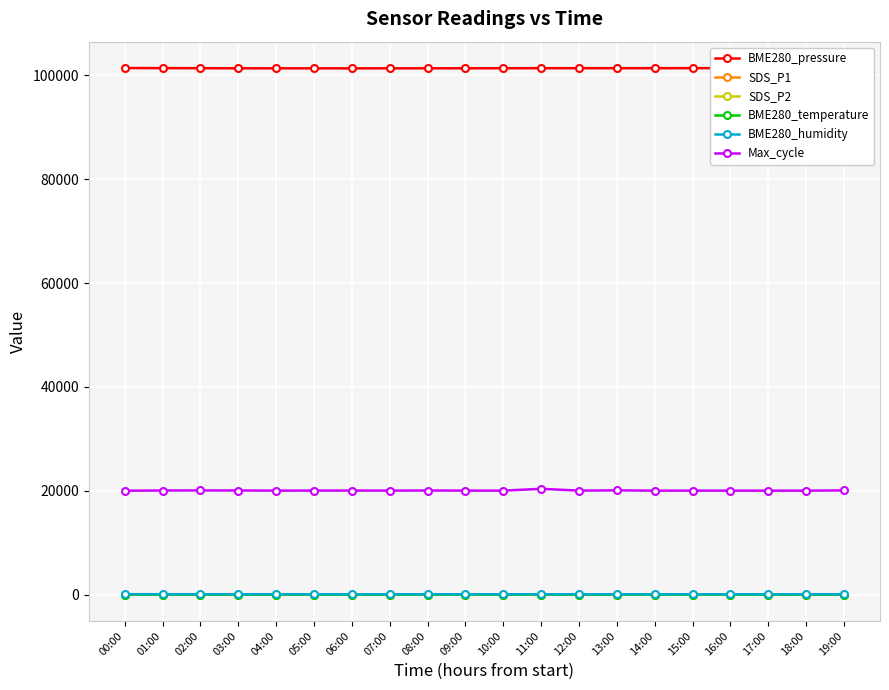

What is the difference between the second highest and minimum values in the BME280_pressure series?

68.0